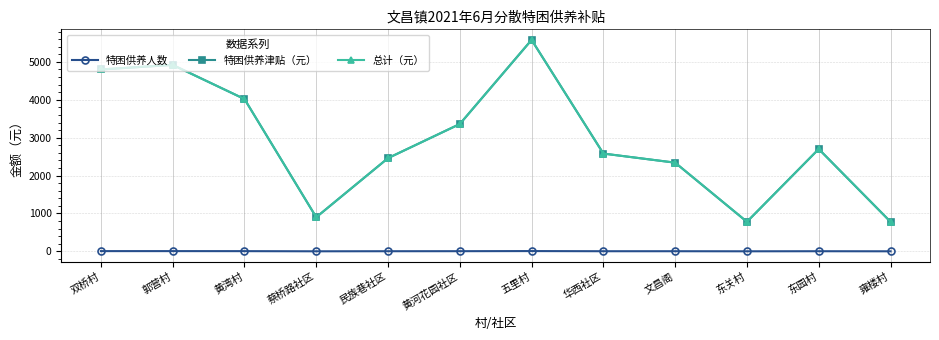

What is the total value across all series at 东关村?

1561